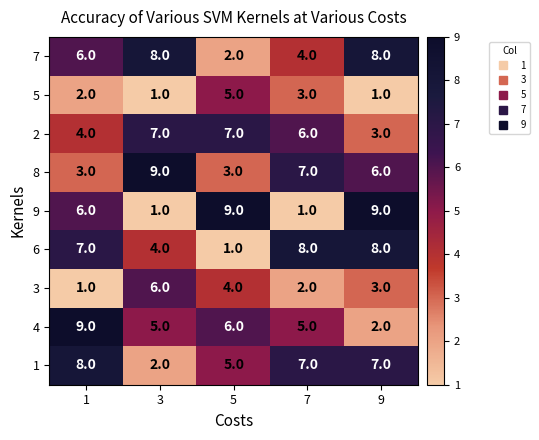

What is the spread (max minus min) of values at 7?

7